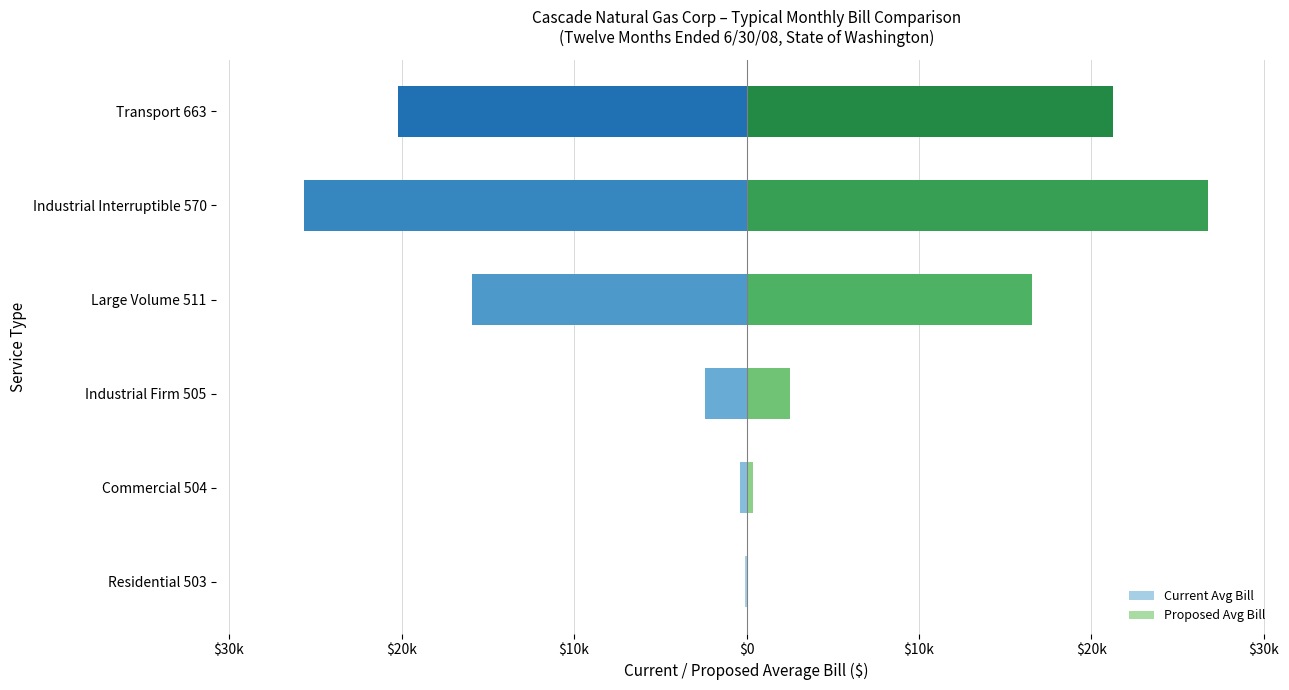

The Current Avg Bill series shows -1536.1 at $20k. True or false?

False